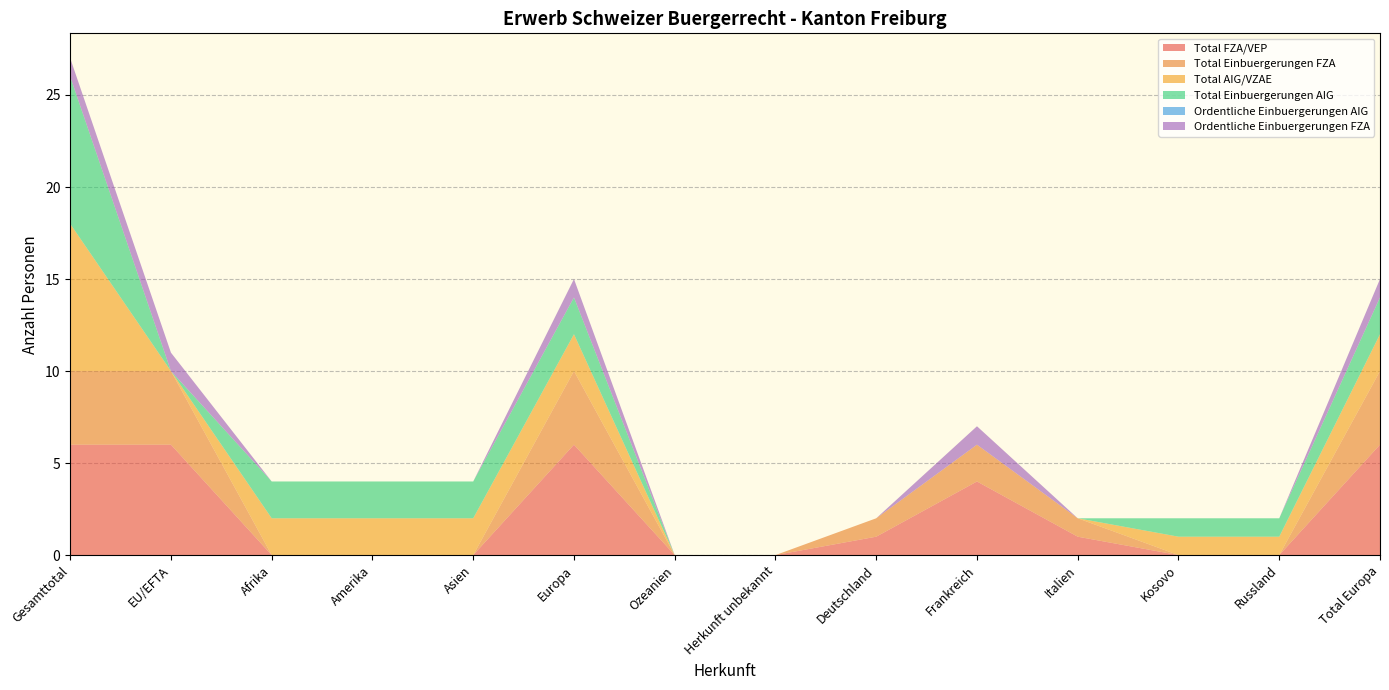

Reading left to right, what are all the values shown in this chart?

Total FZA/VEP: Gesamttotal=6	EU/EFTA=6	Afrika=0	Amerika=0	Asien=0	Europa=6	Ozeanien=0	Herkunft unbekannt=0	Deutschland=1	Frankreich=4	Italien=1	Kosovo=0	Russland=0	Total Europa=6
Total Einbuergerungen FZA: Gesamttotal=4	EU/EFTA=4	Afrika=0	Amerika=0	Asien=0	Europa=4	Ozeanien=0	Herkunft unbekannt=0	Deutschland=1	Frankreich=2	Italien=1	Kosovo=0	Russland=0	Total Europa=4
Total AIG/VZAE: Gesamttotal=8	EU/EFTA=0	Afrika=2	Amerika=2	Asien=2	Europa=2	Ozeanien=0	Herkunft unbekannt=0	Deutschland=0	Frankreich=0	Italien=0	Kosovo=1	Russland=1	Total Europa=2
Total Einbuergerungen AIG: Gesamttotal=8	EU/EFTA=0	Afrika=2	Amerika=2	Asien=2	Europa=2	Ozeanien=0	Herkunft unbekannt=0	Deutschland=0	Frankreich=0	Italien=0	Kosovo=1	Russland=1	Total Europa=2
Ordentliche Einbuergerungen AIG: Gesamttotal=0	EU/EFTA=0	Afrika=0	Amerika=0	Asien=0	Europa=0	Ozeanien=0	Herkunft unbekannt=0	Deutschland=0	Frankreich=0	Italien=0	Kosovo=0	Russland=0	Total Europa=0
Ordentliche Einbuergerungen FZA: Gesamttotal=1	EU/EFTA=1	Afrika=0	Amerika=0	Asien=0	Europa=1	Ozeanien=0	Herkunft unbekannt=0	Deutschland=0	Frankreich=1	Italien=0	Kosovo=0	Russland=0	Total Europa=1